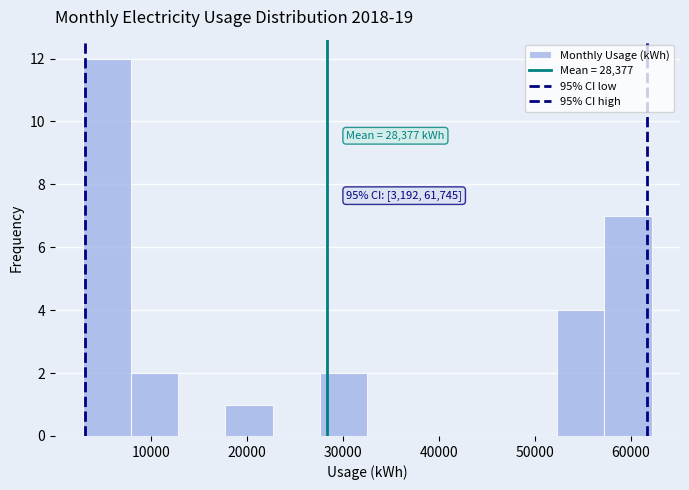

Which range on the x-axis has the tallest bar?

3000 to 8000